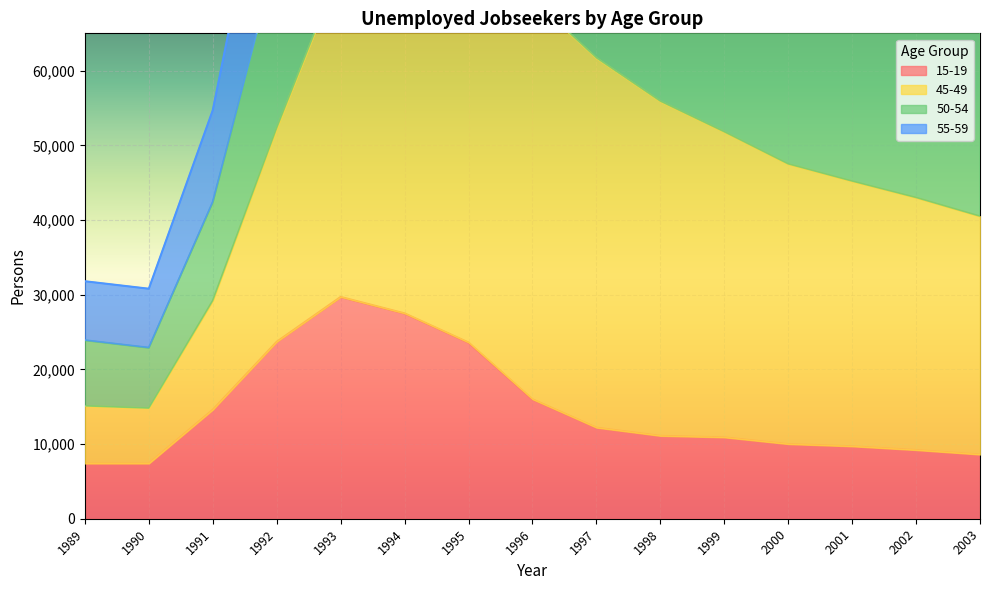

True or false: 45-49 and 15-19 intersect in this chart.

False